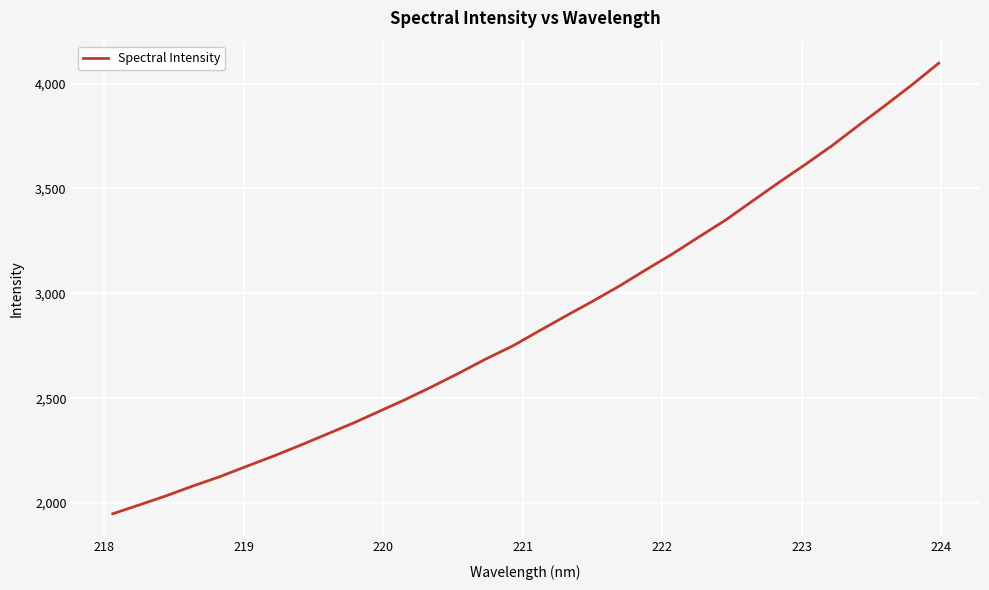

What is the maximum value shown in the chart?

4097.1